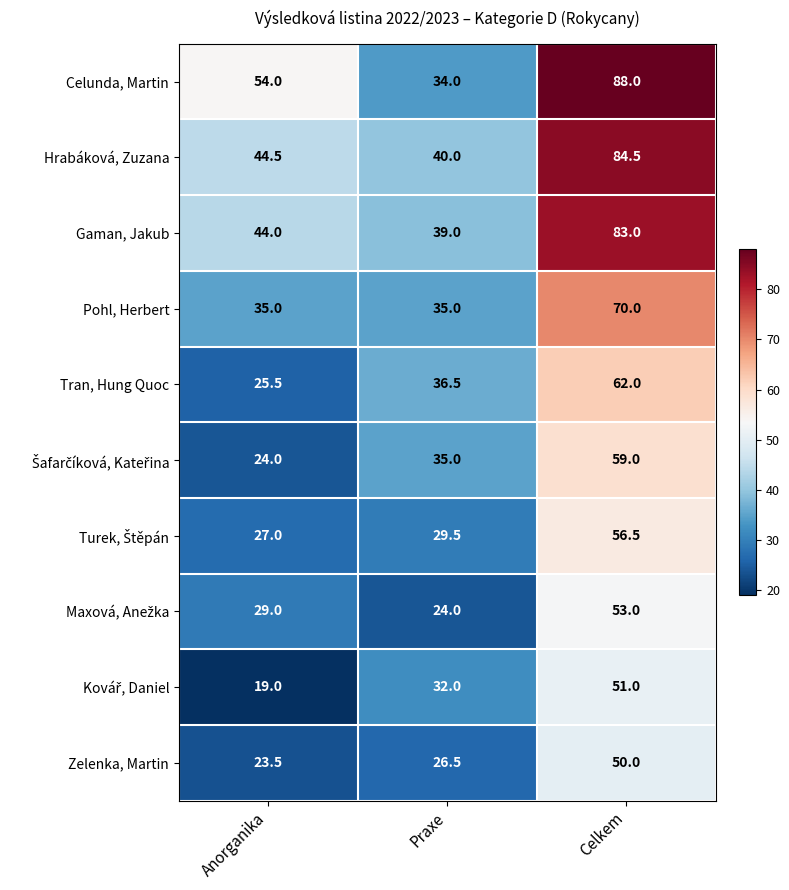

How many series are shown in this chart?

10